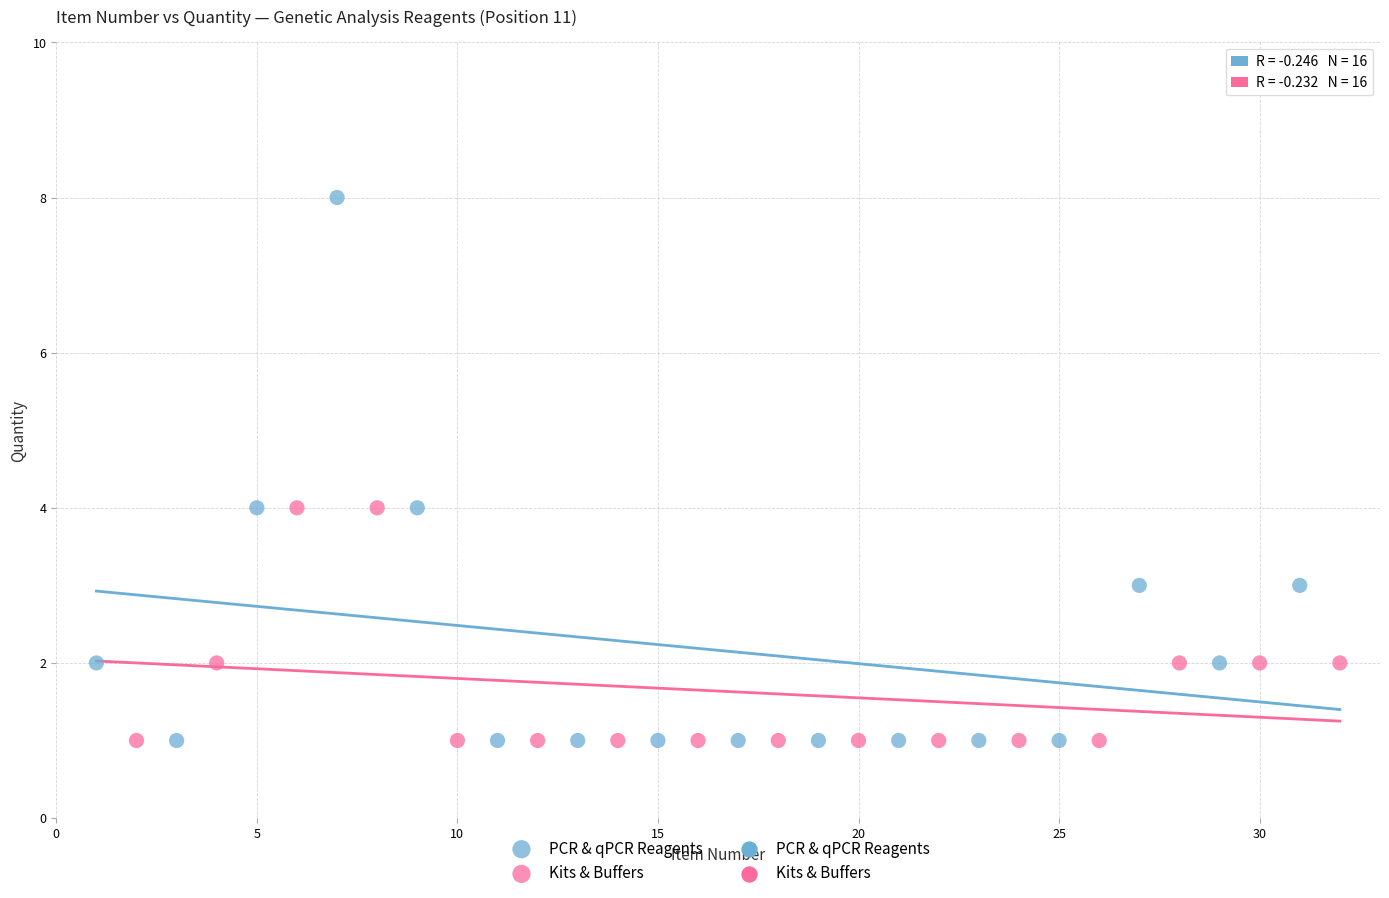

Which series reaches the maximum Y coordinate?

PCR & qPCR Reagents